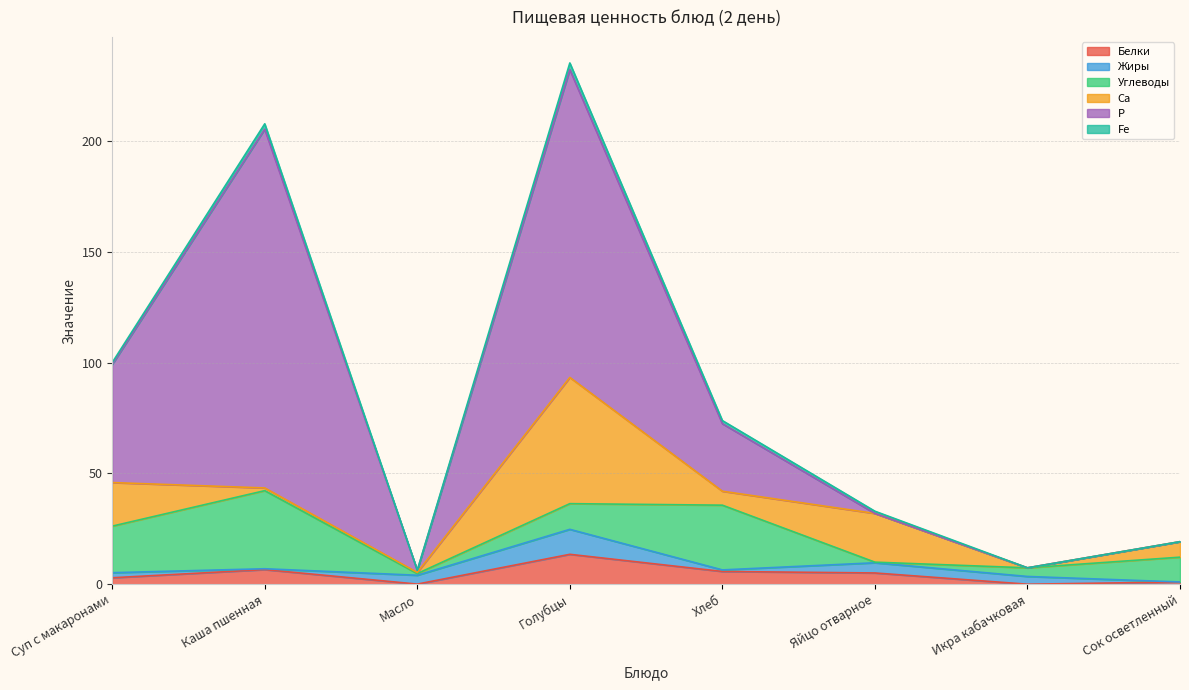

How many values in the Р series are below 30?

4